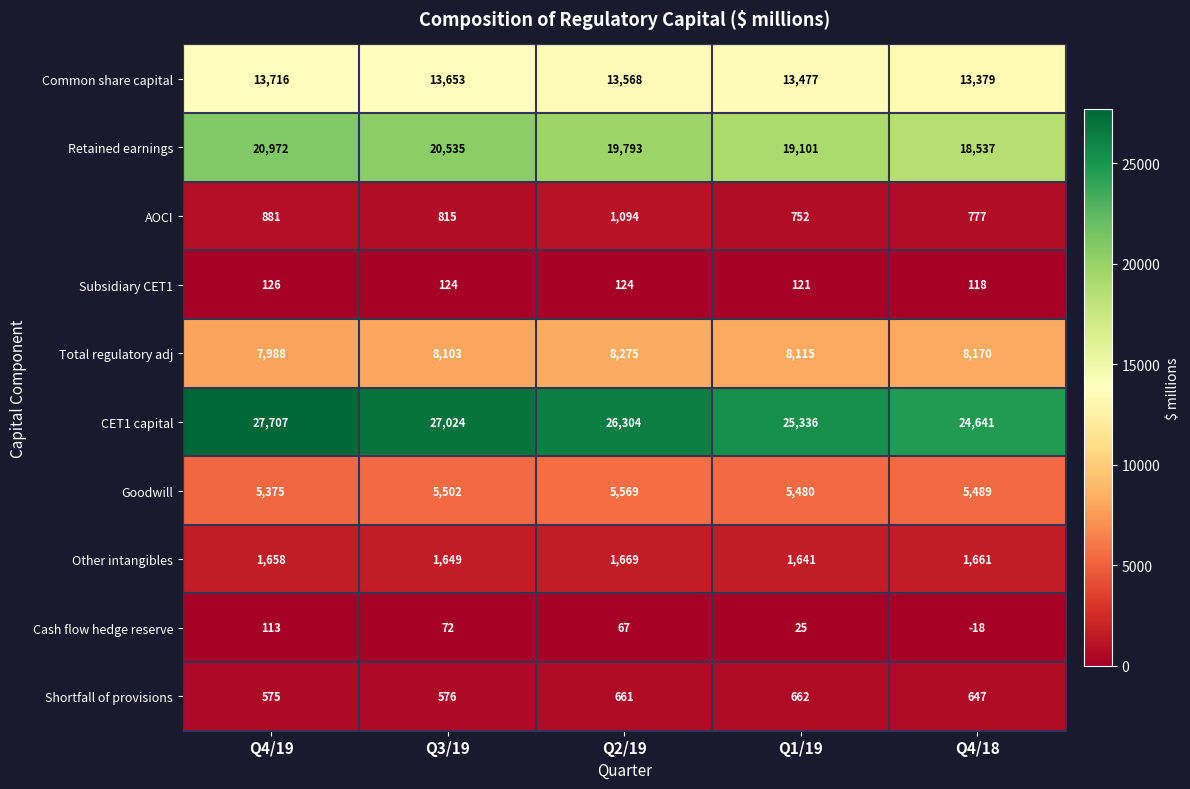

What is the greatest value displayed?

27707